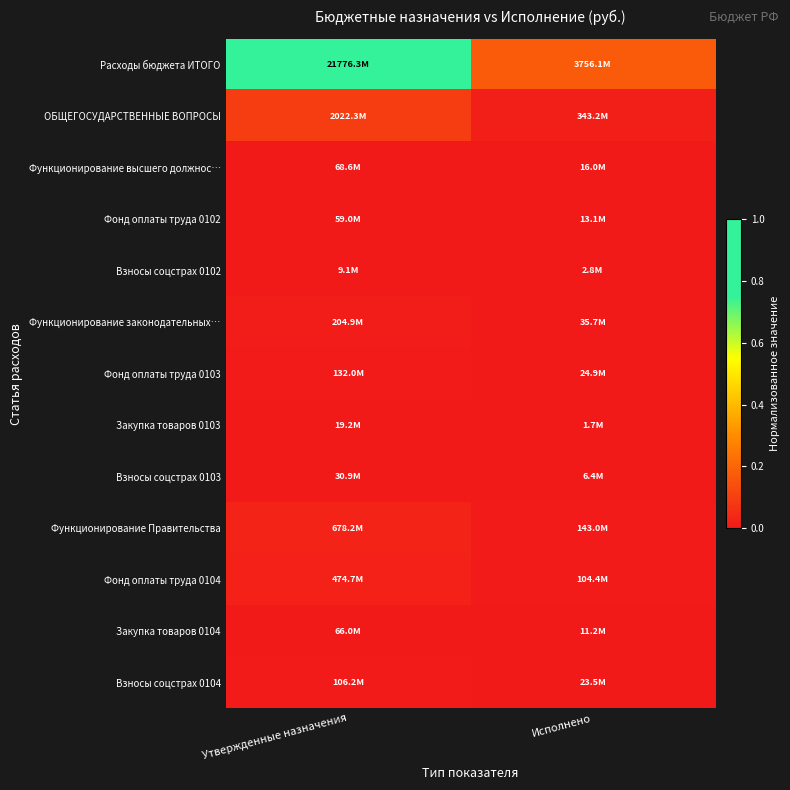

What is the total value across all series at Исполнено?

0.2